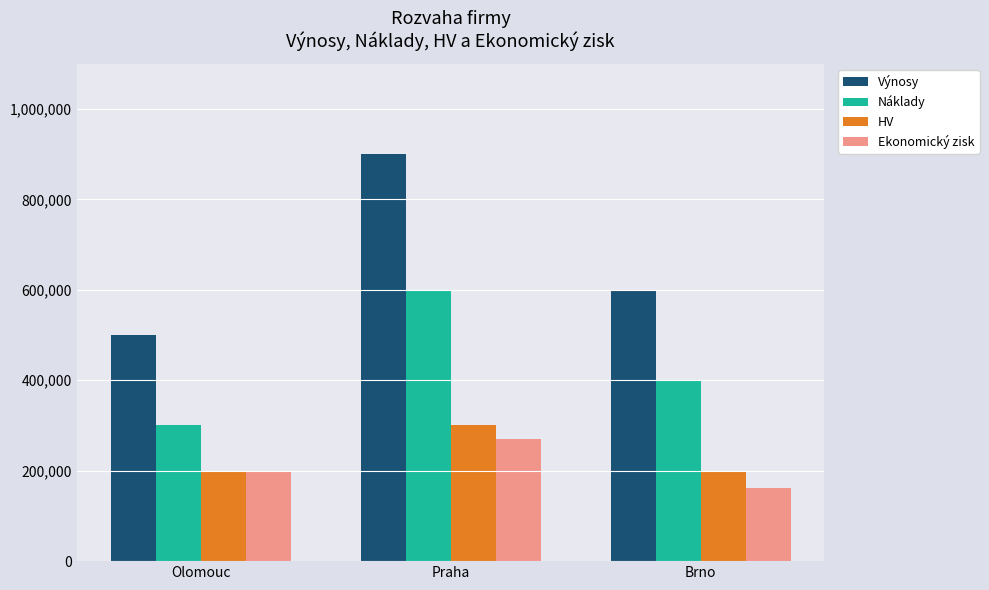

Which label corresponds to the smallest value in the chart?

Brno